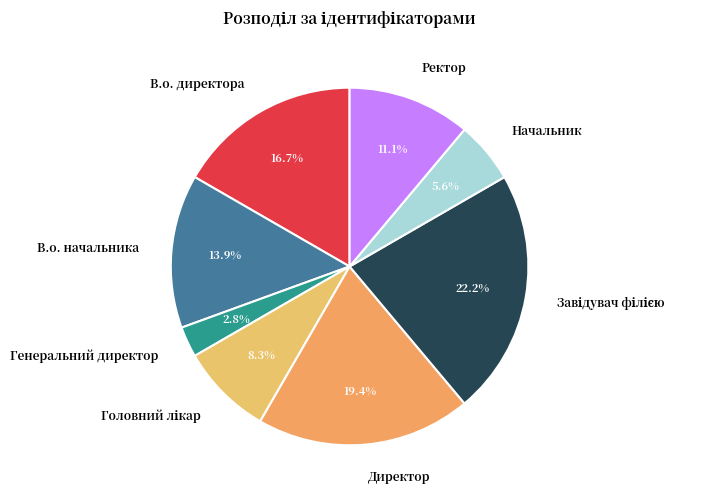

What percentage is the Начальник slice, to the nearest percent?

6%